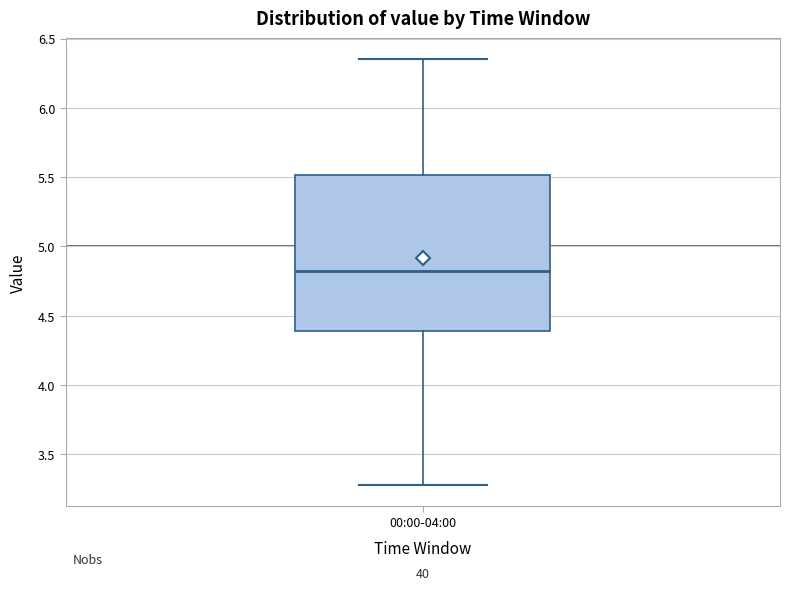

Read this box plot against the y-axis: the position of the median line, the range covered by the box, and the ends of both whiskers. The values are not printed on the chart, so give them approximately, as read against the axis.

median 4.85, box 4.40 to 5.50, whiskers 3.30 to 6.35